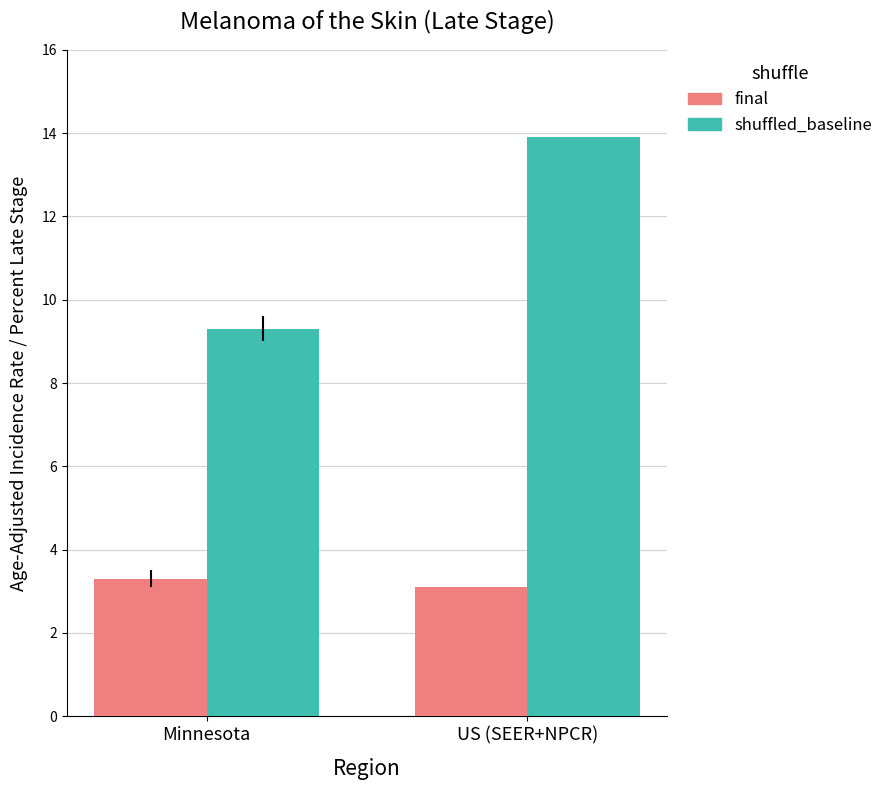

List the series in order of their peak value, lowest first.

final, shuffled_baseline